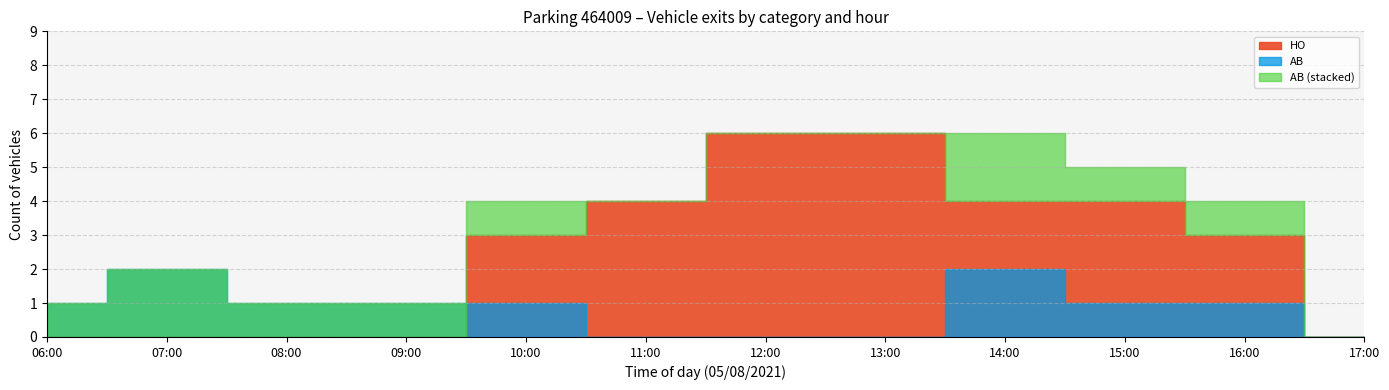

True or false: HO and AB cross at least once.

False